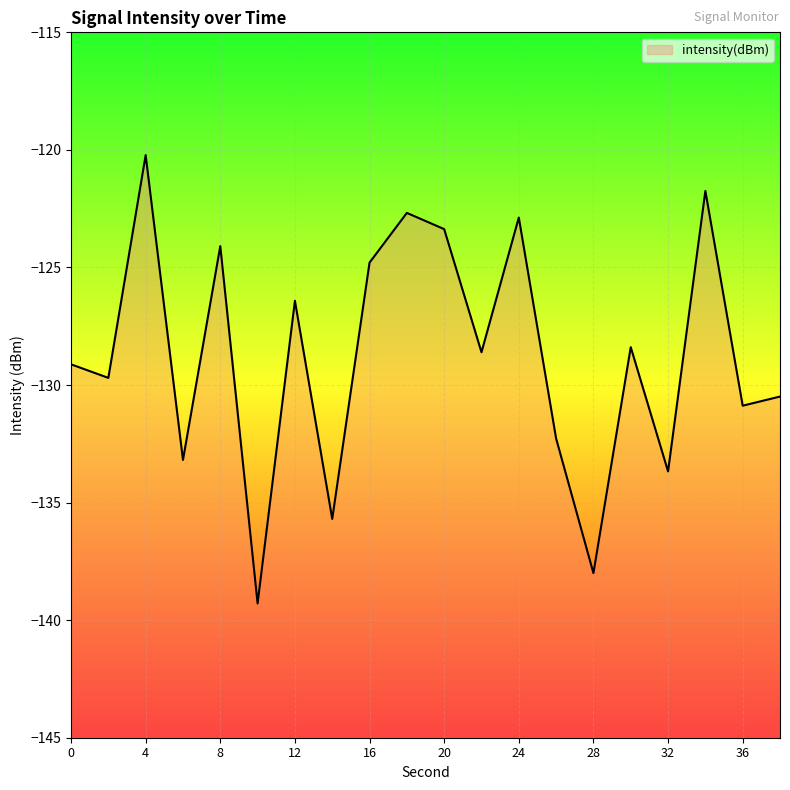

What is the sum of the values at 26 and 20?

-255.6